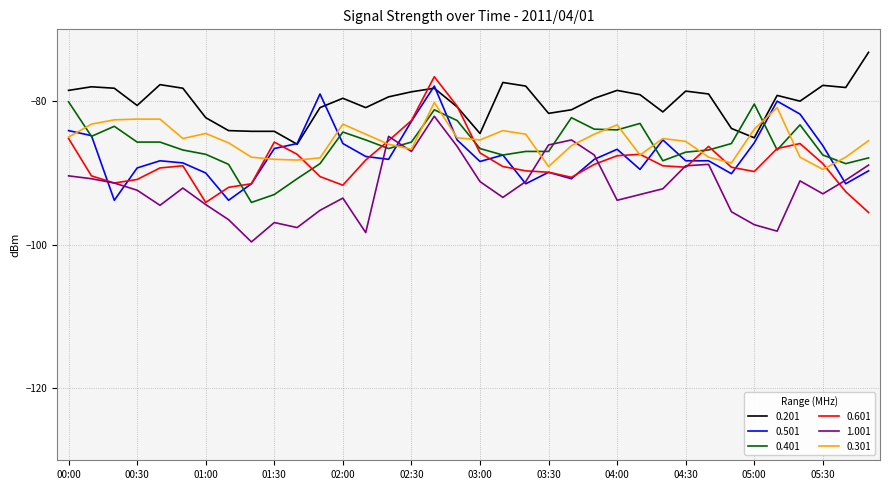

Which series has the largest total across all categories?

0.201